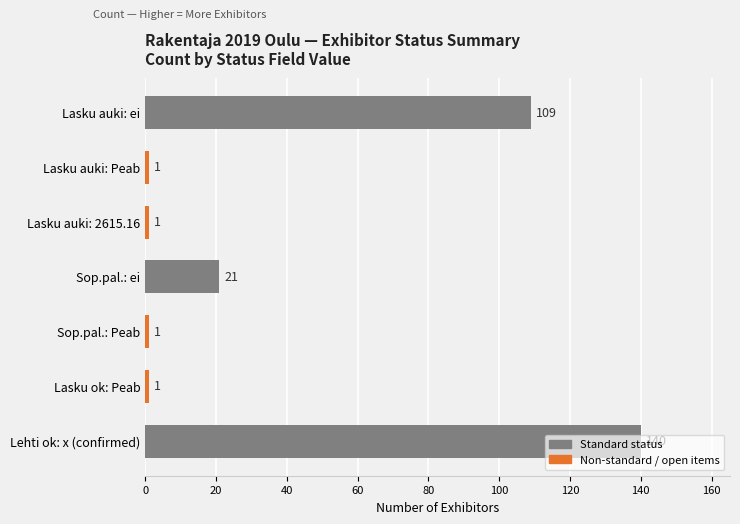

True or false: the data shows 109 at Lasku auki: ei.

True